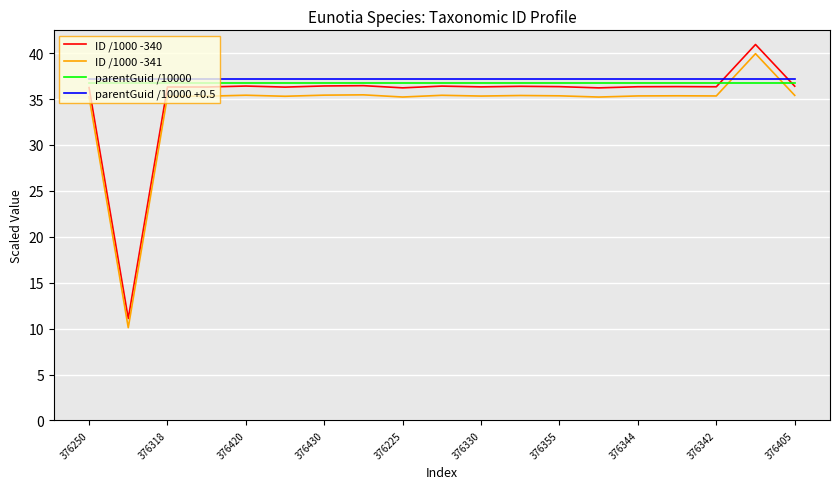

Which series has the largest total across all categories?

parentGuid /10000 +0.5